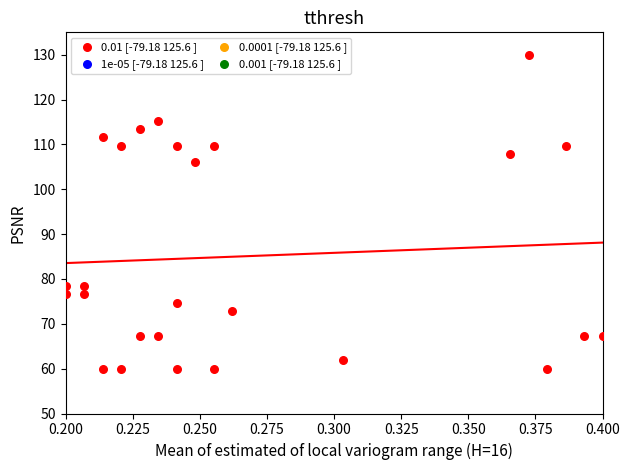

What Y value in the scatter plot is closest to 95?

106.1